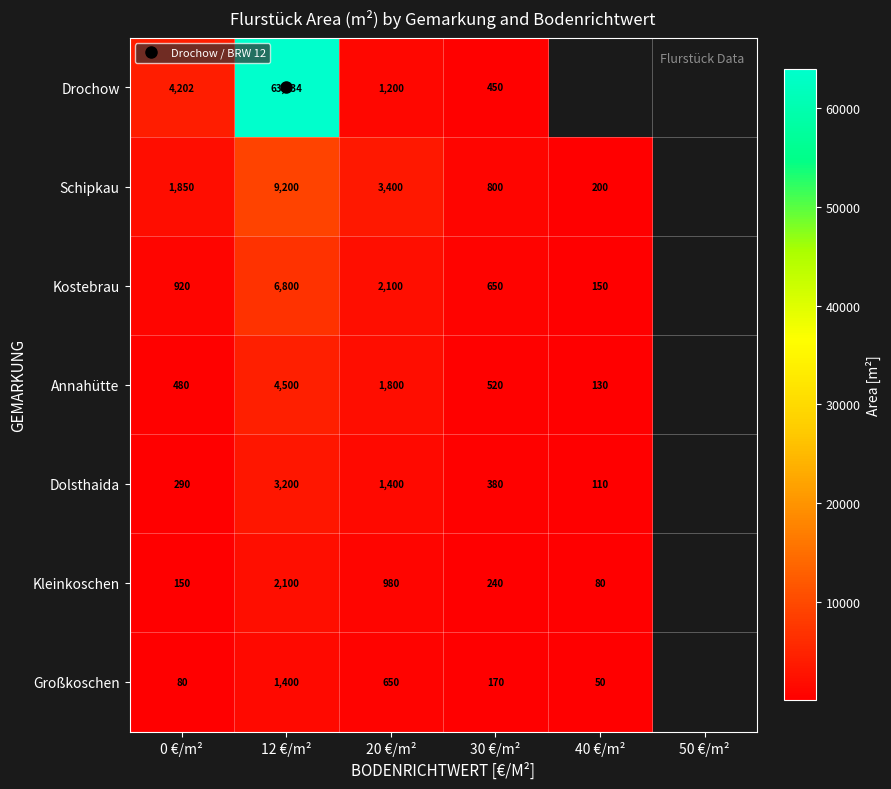

At which label is Großkoschen closest to 725?

20 €/m²